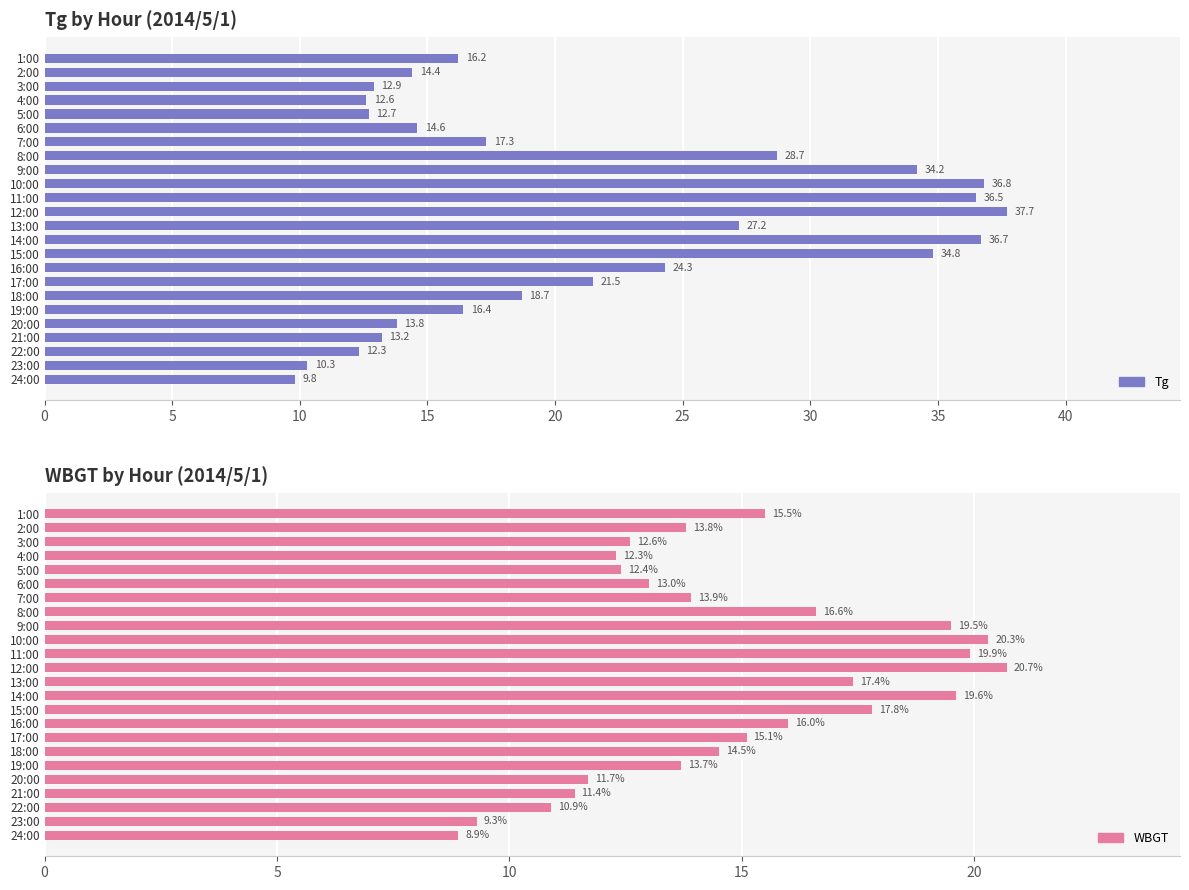

Reading left to right, transcribe all the data shown in this chart.

Tg: 16.2	14.4	12.9	12.6	12.7	14.6	17.3	28.7	34.2	36.8	36.5	37.7	27.2	36.7	34.8	24.3	21.5	18.7	16.4	13.8	13.2	12.3	10.3	9.8
WBGT: 15.5	13.8	12.6	12.3	12.4	13.0	13.9	16.6	19.5	20.3	19.9	20.7	17.4	19.6	17.8	16.0	15.1	14.5	13.7	11.7	11.4	10.9	9.3	8.9